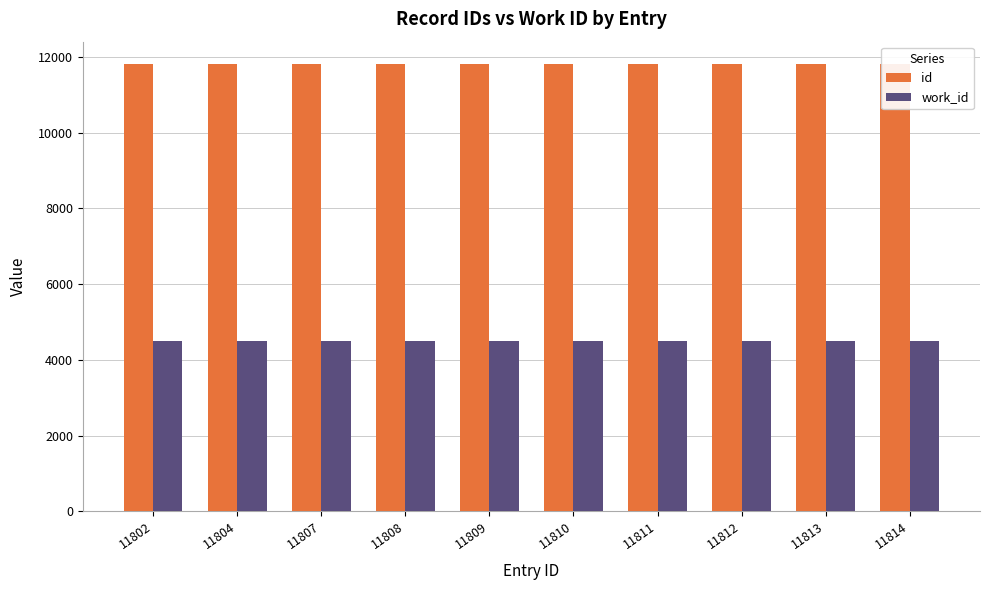

The value of work_id at 11808 is 7539. True or false?

False